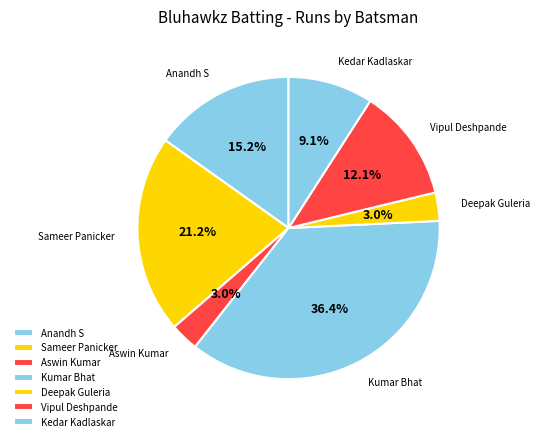

Count the number of slices in the pie.

7